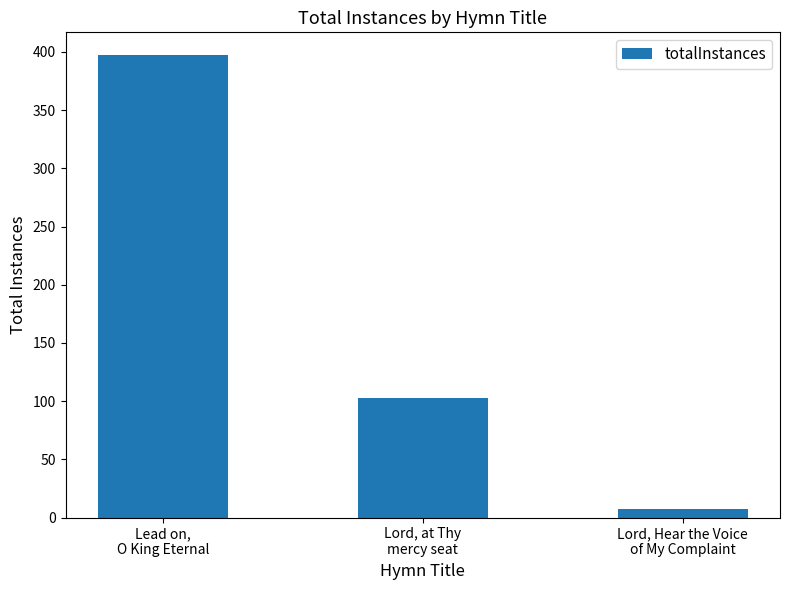

What is the sum of all values?

507